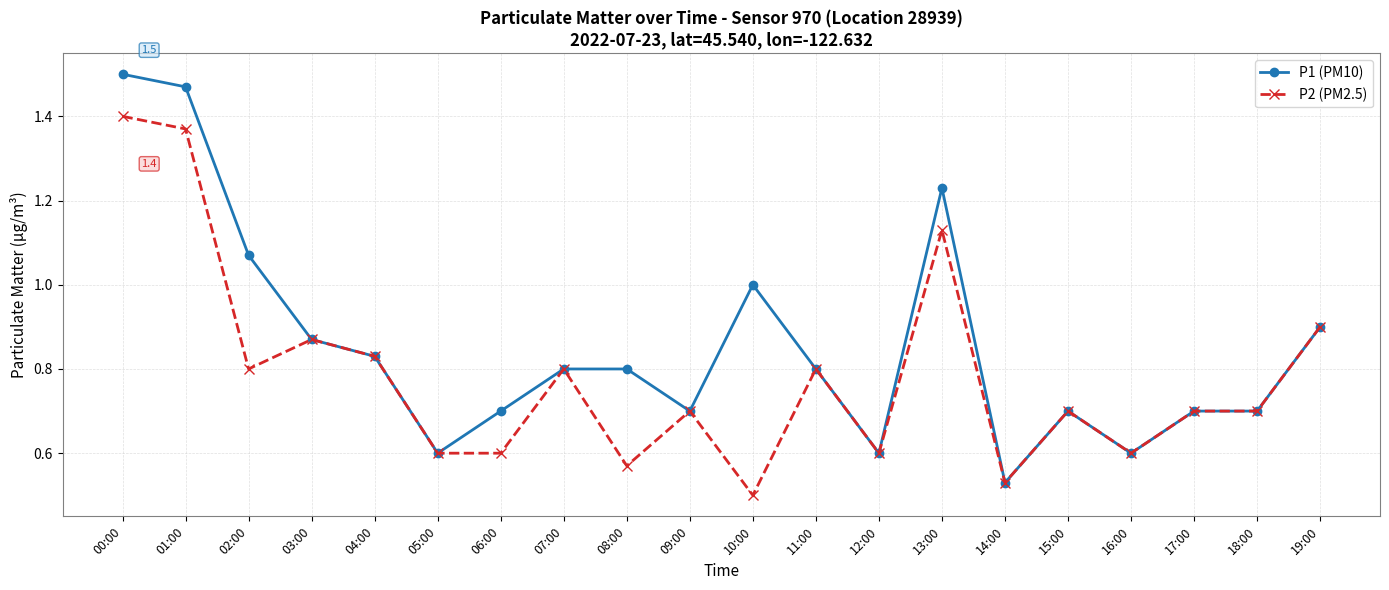

Which series has the largest range (max minus min)?

P1 (PM10)